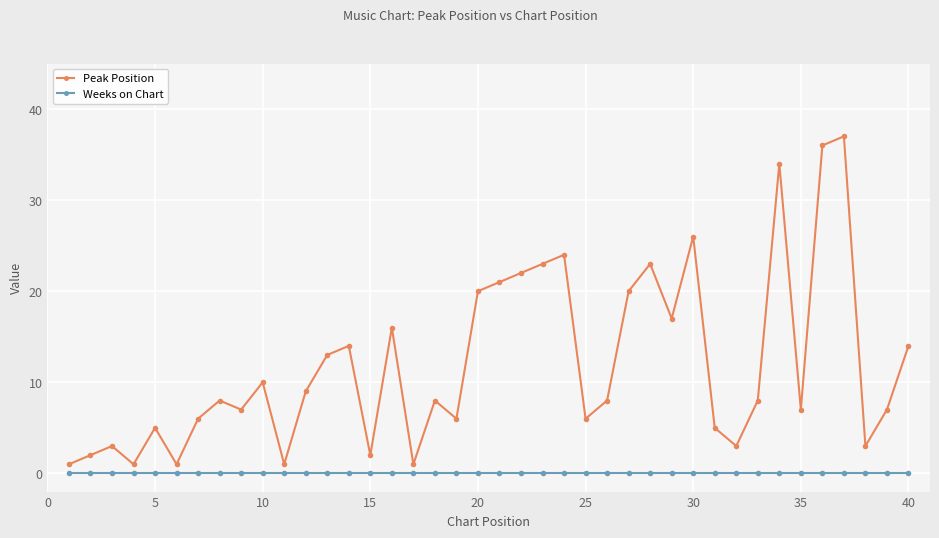

Which series has the largest total across all categories?

Peak Position